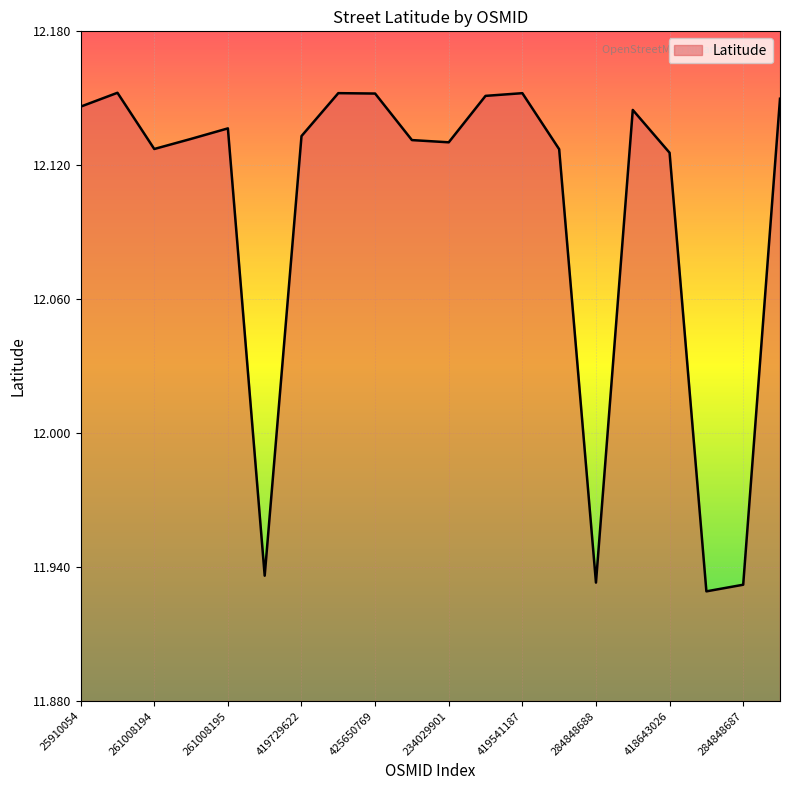

How many values are between 12 and 13?

16